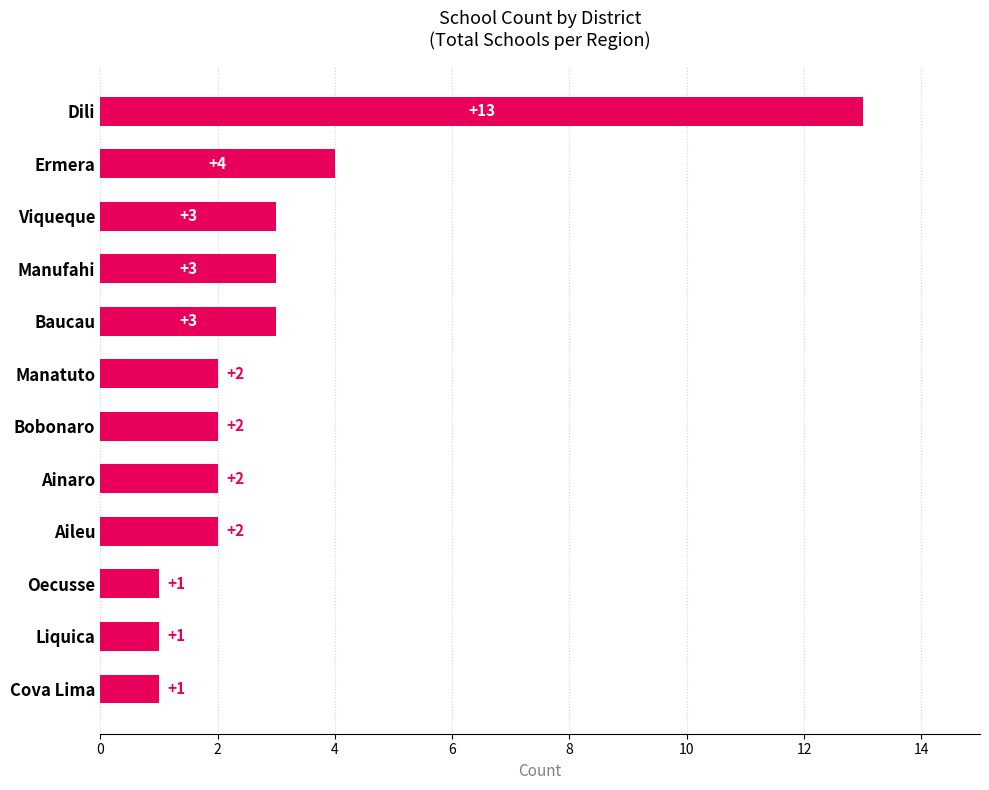

Between Oecusse and Manatuto, which is larger?

Manatuto